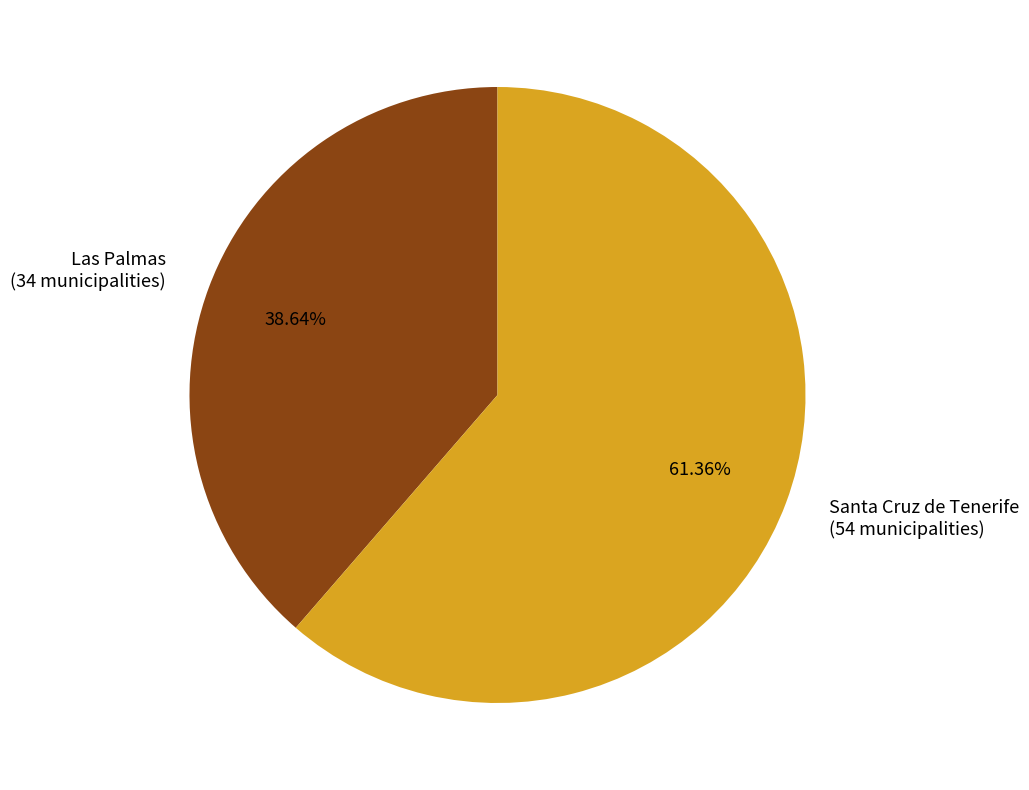

What is the ratio of the value at Santa Cruz de Tenerife to the value at Las Palmas?

1.6